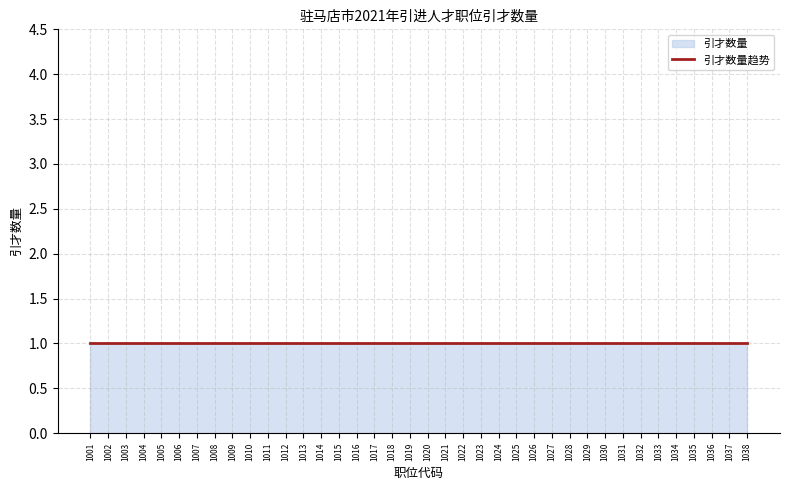

Rank the categories by value from highest to lowest.

1015, 1018, 1029, 1007, 1009, 1012, 1024, 1025, 1036, 1001, 1002, 1003, 1004, 1005, 1006, 1008, 1010, 1011, 1013, 1014, 1016, 1017, 1019, 1020, 1021, 1022, 1023, 1026, 1027, 1028, 1030, 1031, 1032, 1033, 1034, 1035, 1037, 1038